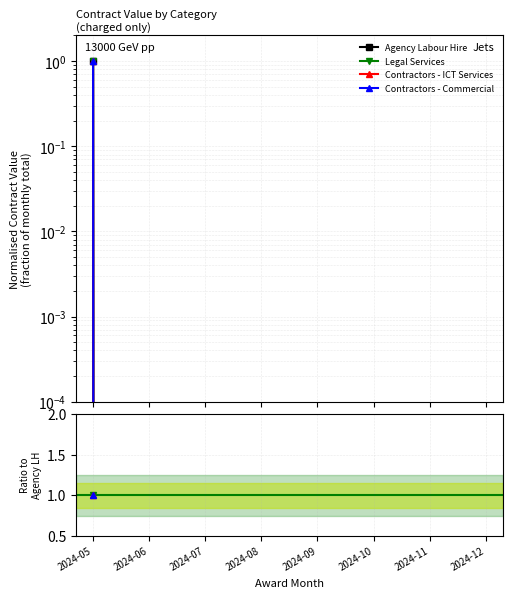

Does the chart display data point markers on the line(s)?

Yes